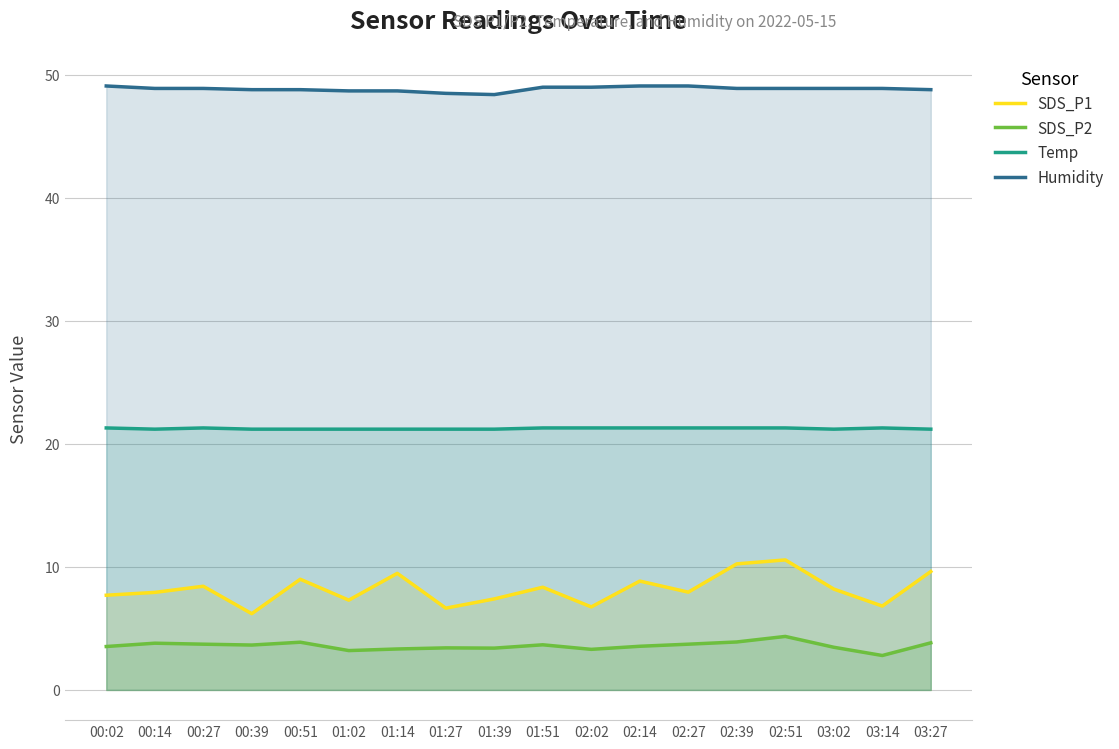

What is the value of the Humidity point at the 12th from the left?

49.1